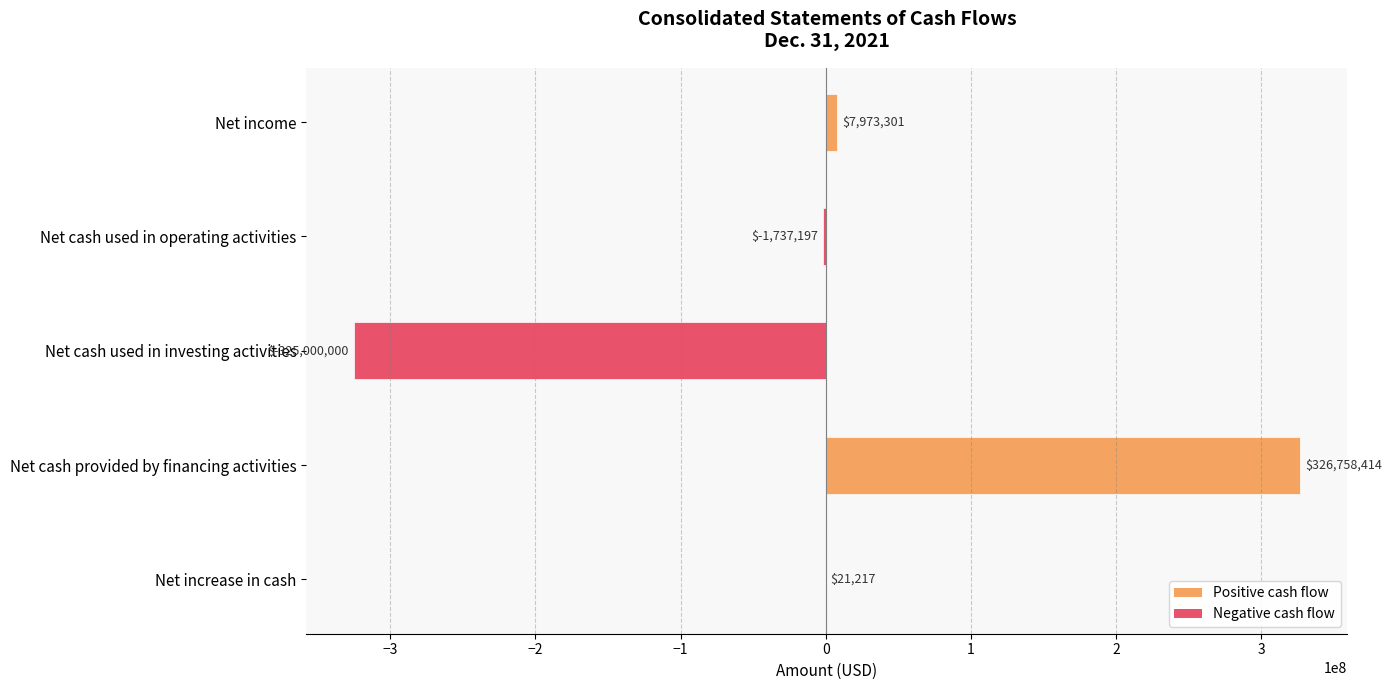

How many values are above zero?

3